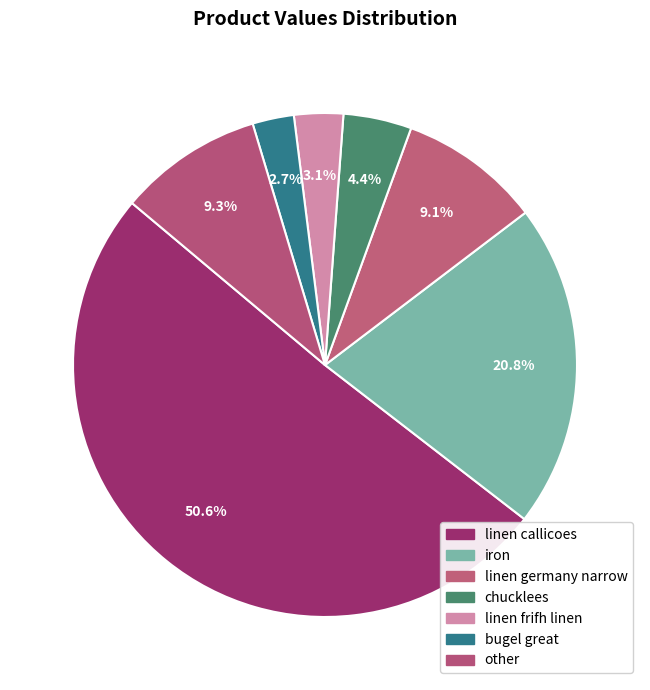

How many segments does this pie chart have?

7